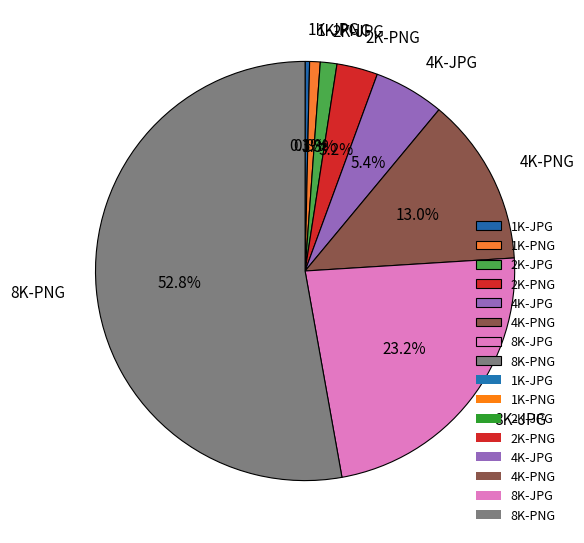

Combined, do 1K-PNG and 2K-PNG account for over 50%?

No